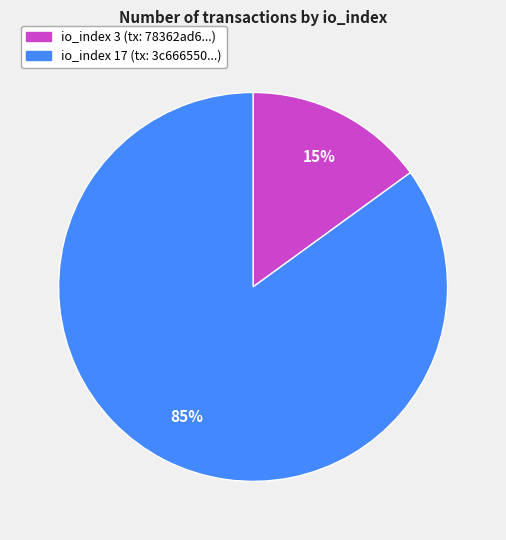

To the nearest percent, what is the average slice percentage?

50%